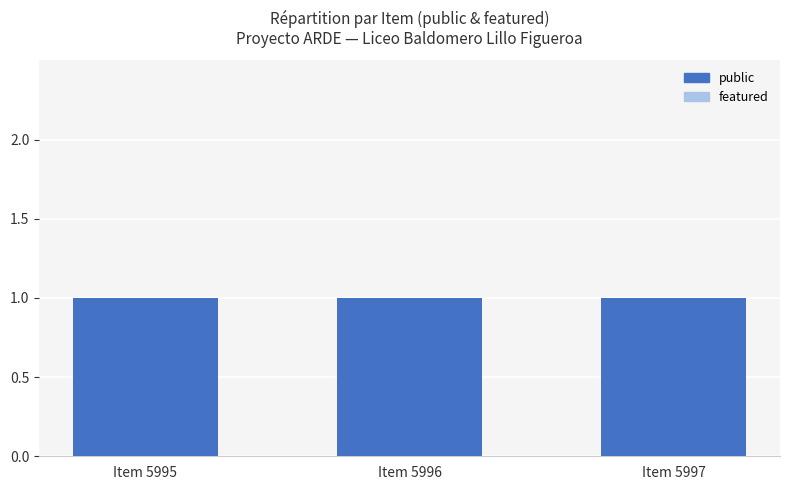

At how many categories does at least one series exceed 0?

3